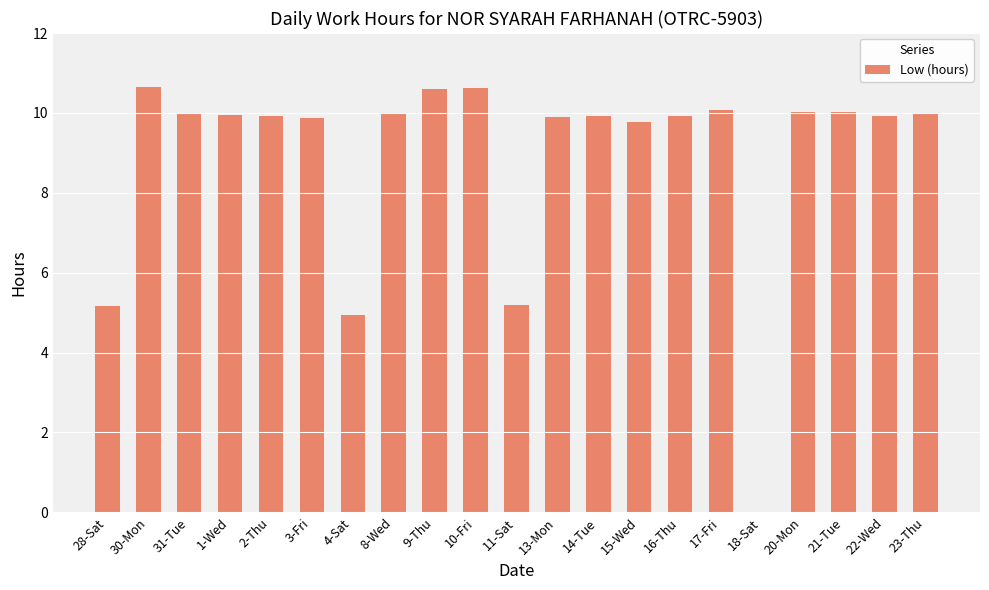

At which label does the data first exceed 9?

30-Mon